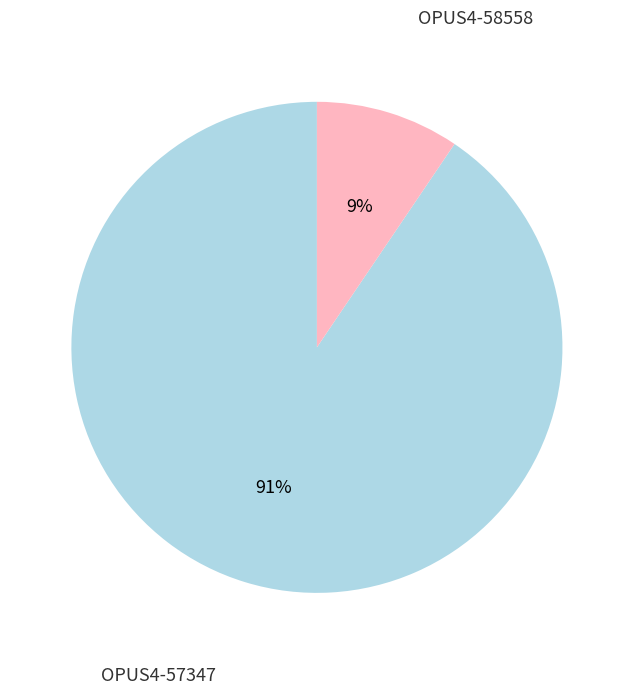

To the nearest percent, what is the average slice percentage?

50%